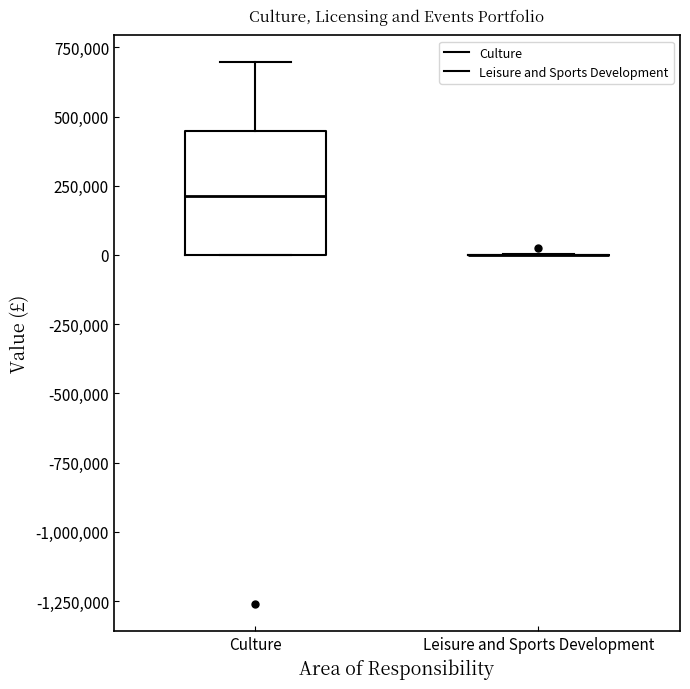

Reading left to right, read every box against the y-axis: the position of its median line, the range the box covers, and the ends of its whiskers. The values are not printed on the chart, so give them approximately, as read against the axis.

Culture: median 200000, box 0 to 450000, whiskers 0 to 700000
Leisure and Sports Development: box collapsed to a line at 0, whiskers 0 to 0